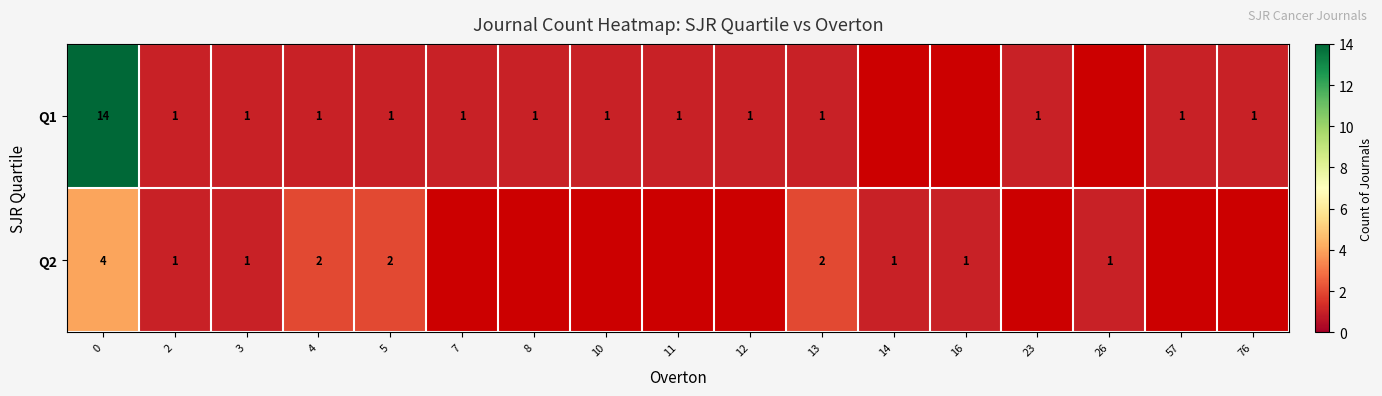

At how many categories does at least one series exceed 7?

1